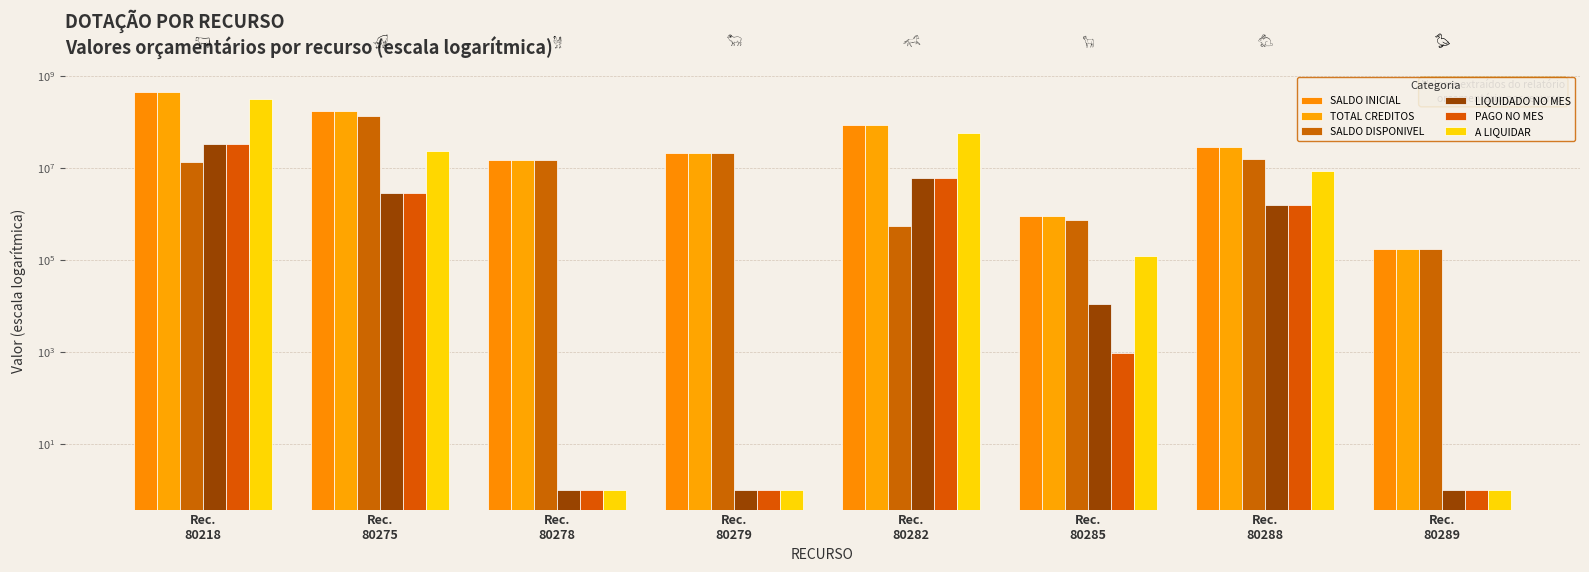

True or false: SALDO DISPONIVEL has a value of 527112.0 at Rec.
80282.

True